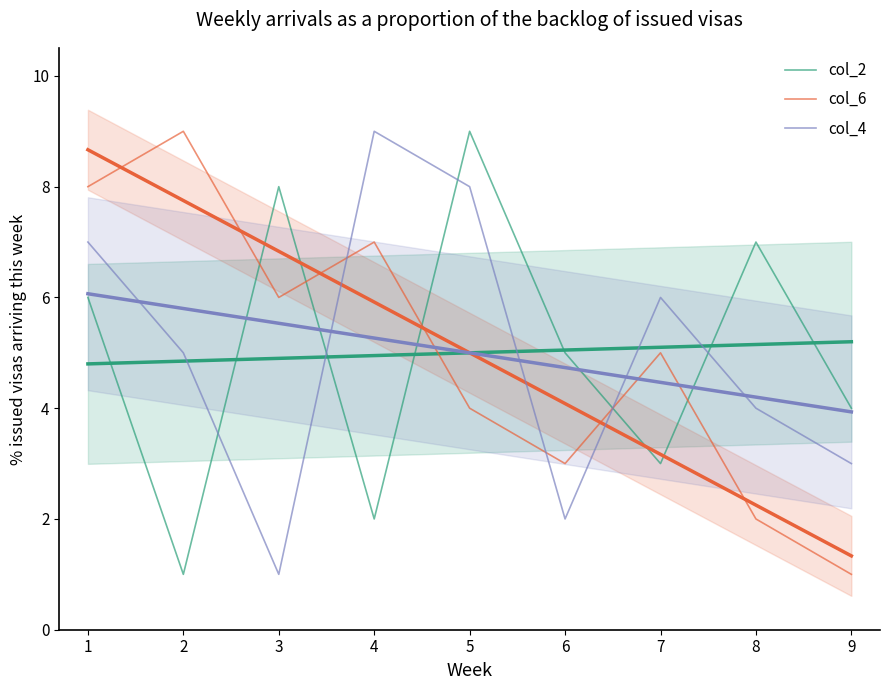

What is the highest value of the col_4 series?

9